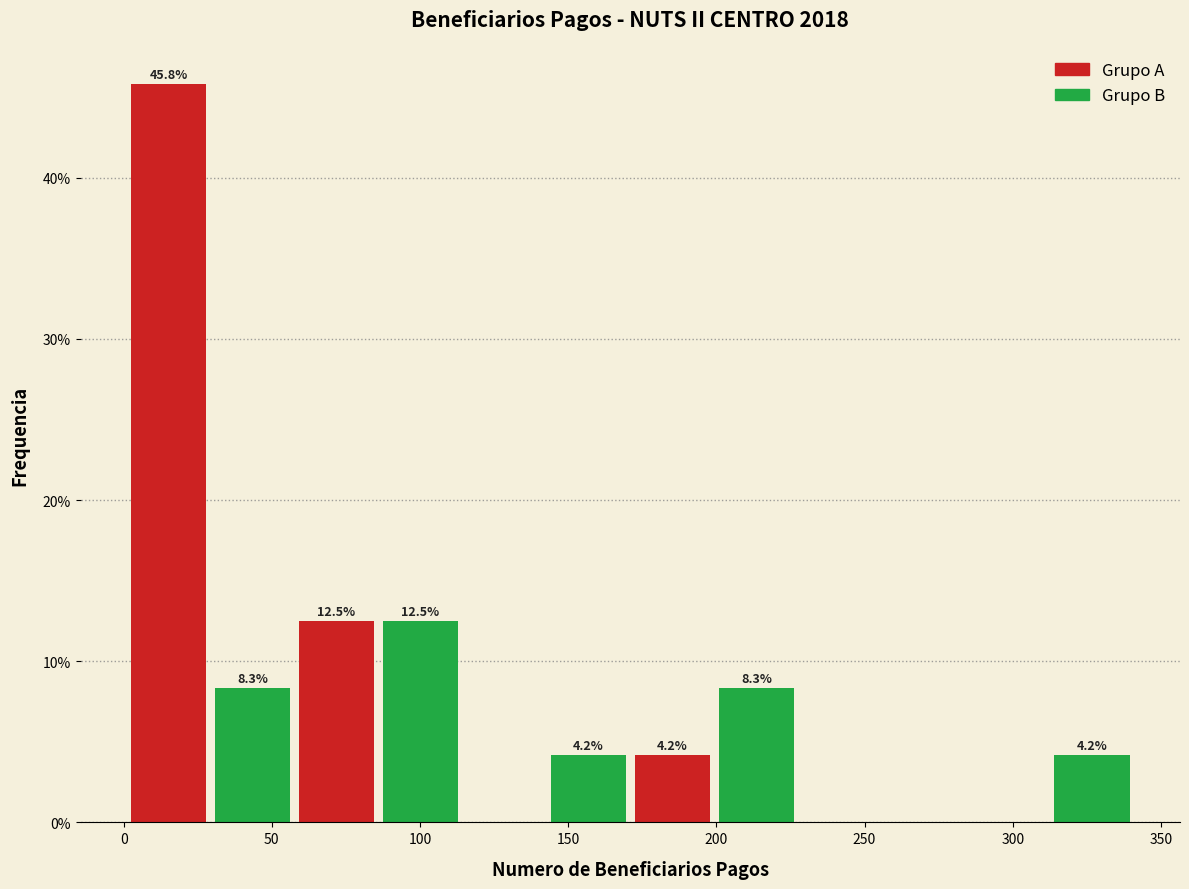

Over which range of the x-axis is the bar tallest?

0 to 30